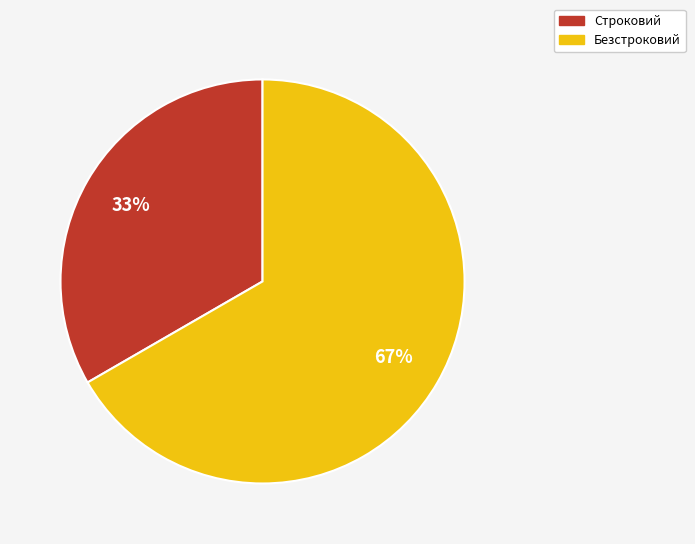

What is the largest slice in the pie chart?

Безстроковий